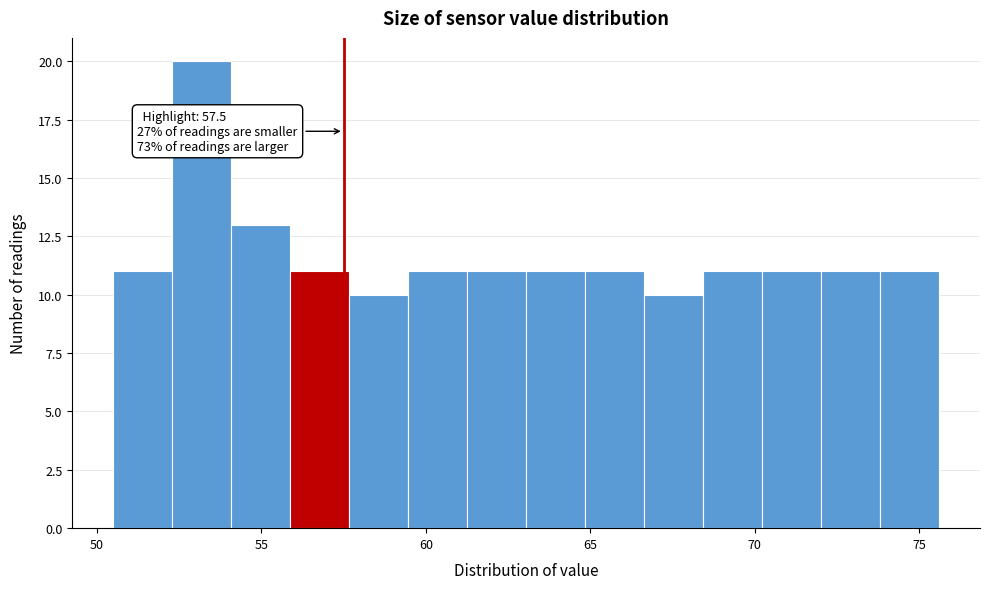

Around what value on the x-axis is the tallest bar? Give the approximate position of its centre, as read against the axis.

53.0